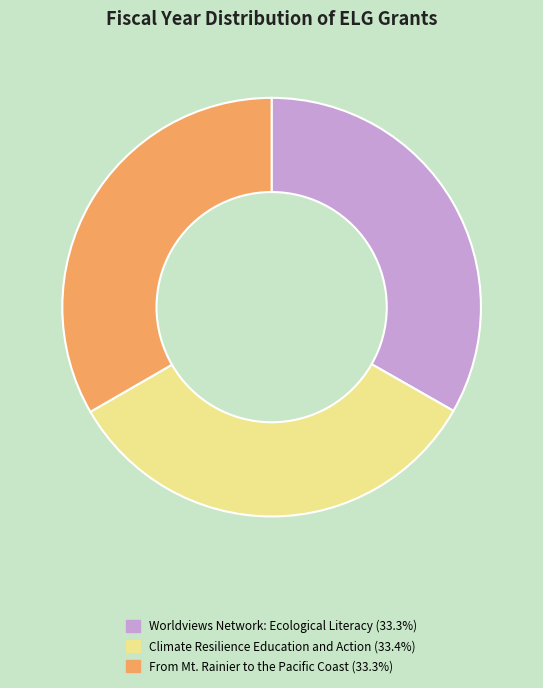

Approximately how many times larger is the value at From Mt. Rainier to the Pacific Coast compared to Climate Resilience Education and Action?

1.0